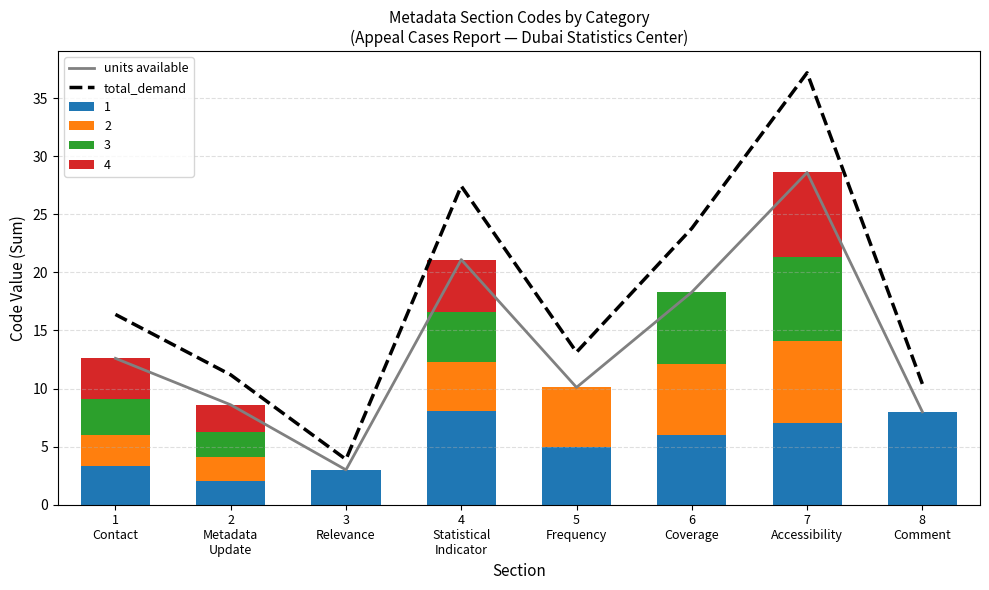

True or false: total_demand and units available cross at least once.

False